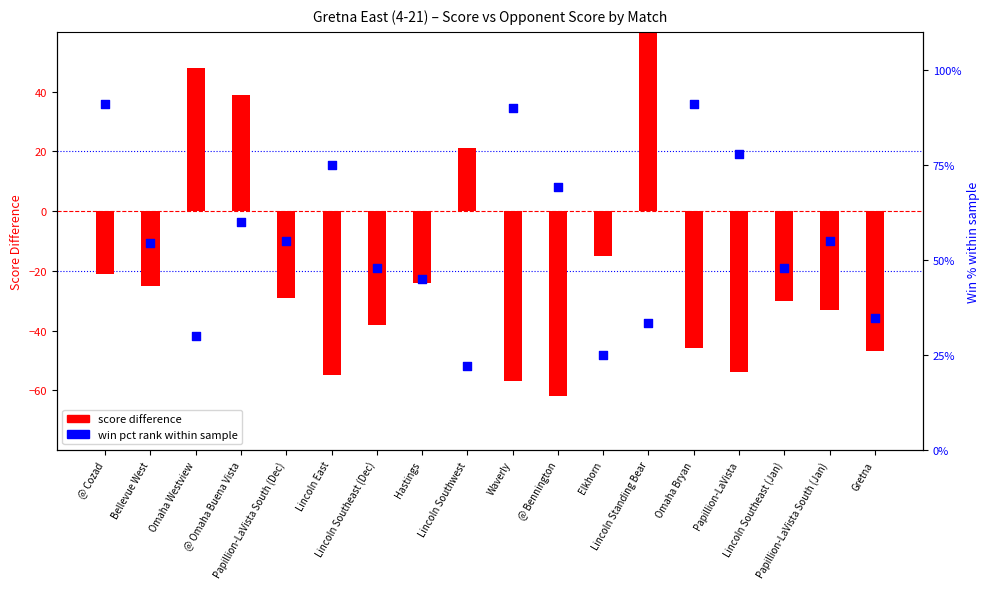

Which series has the largest Y range (max minus min)?

score difference